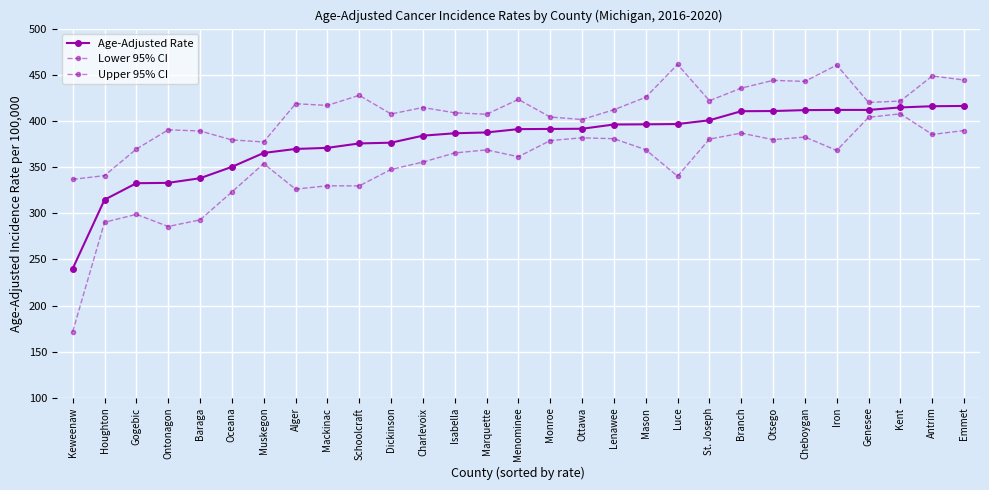

Which series has the largest range (max minus min)?

Lower 95% CI